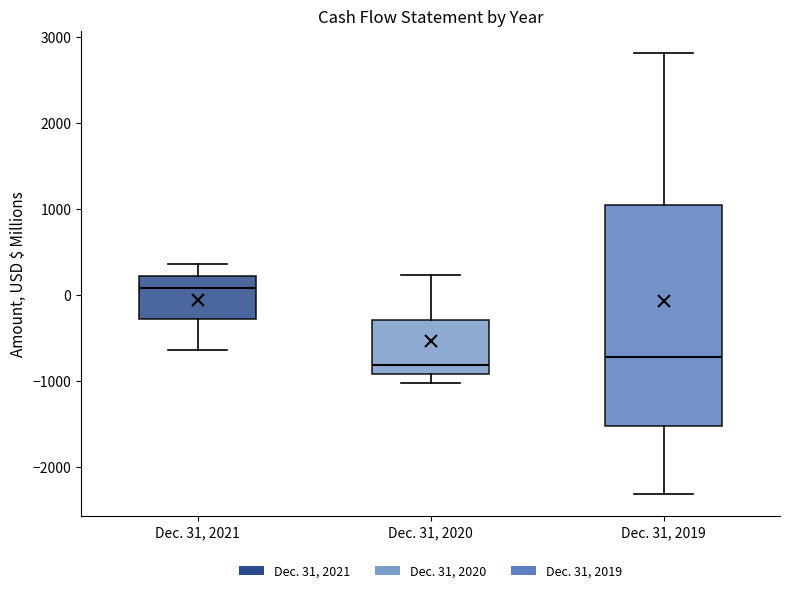

Comparing the boxes themselves (not the whiskers), which one is the tallest?

Dec. 31, 2019